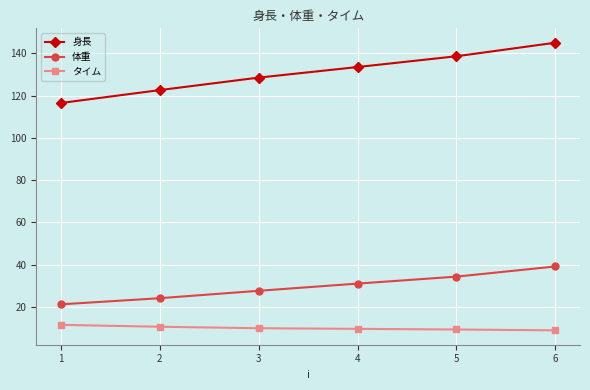

At which label is 体重 closest to 30?

4